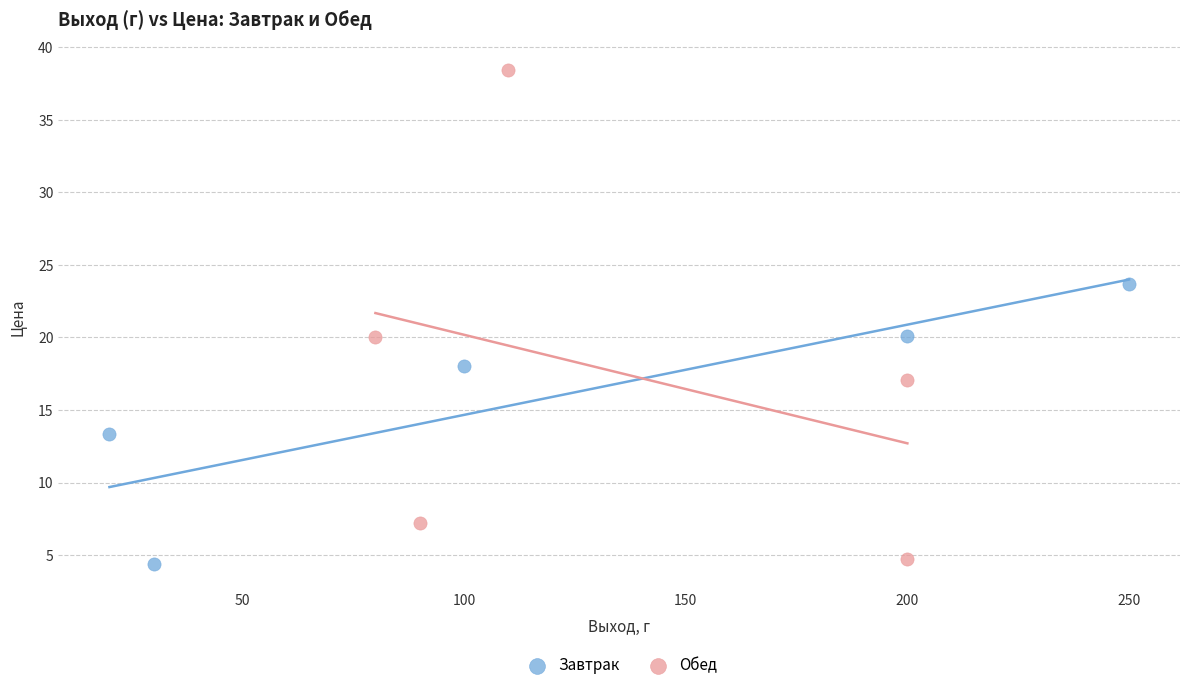

Which series reaches the minimum Y coordinate?

Завтрак